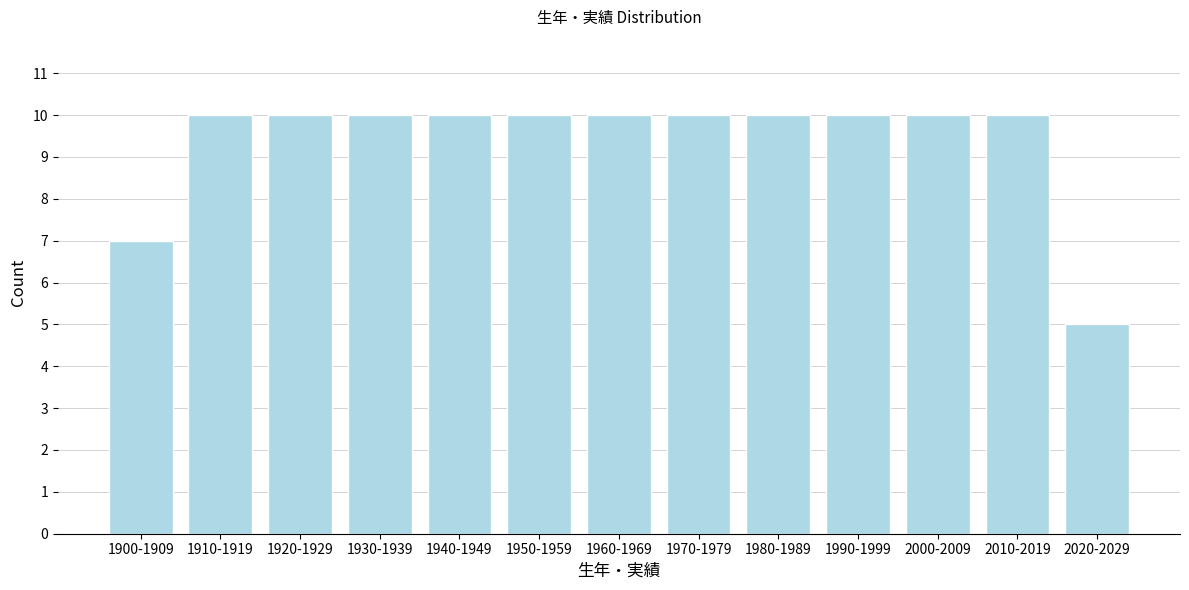

Reading left to right, transcribe all the data shown in this chart.

1900-1909=7	1910-1919=10	1920-1929=10	1930-1939=10	1940-1949=10	1950-1959=10	1960-1969=10	1970-1979=10	1980-1989=10	1990-1999=10	2000-2009=10	2010-2019=10	2020-2029=5